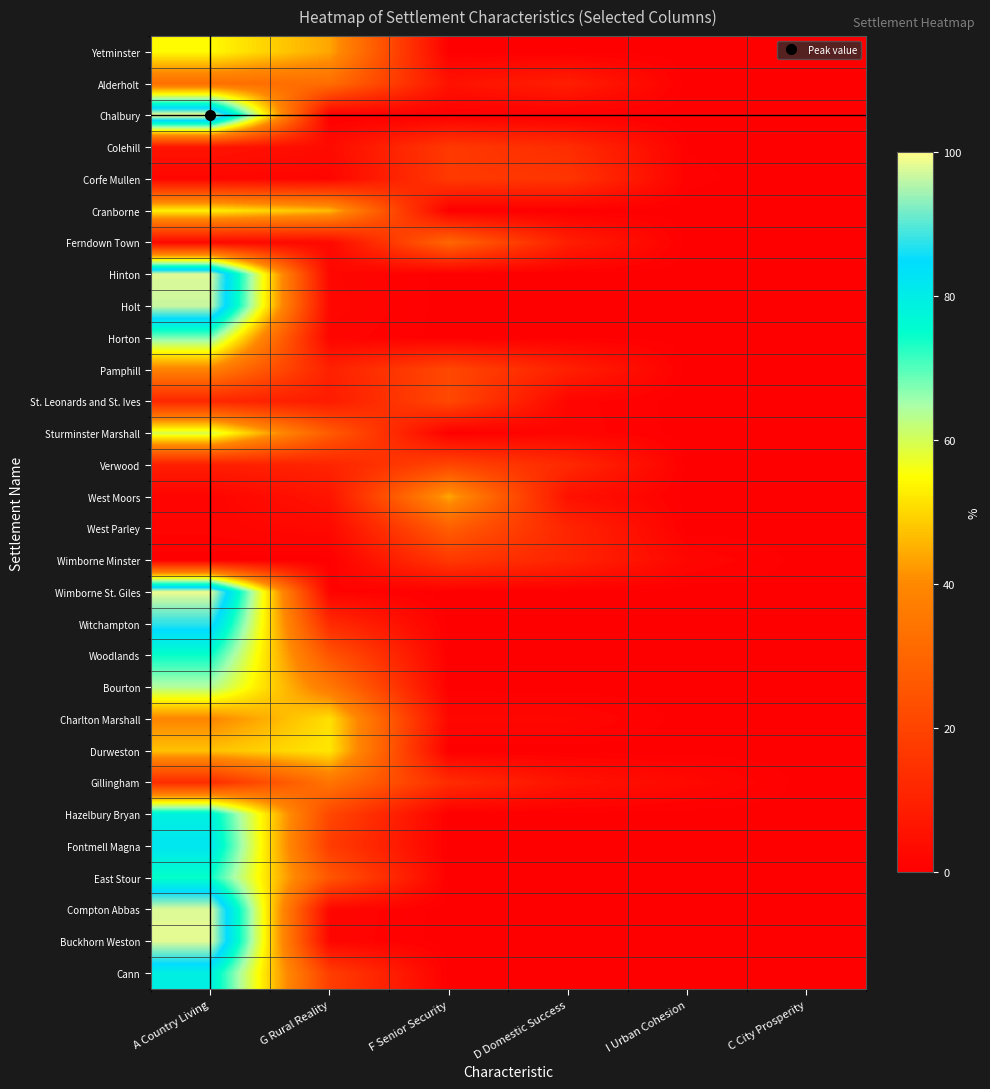

Reading left to right, what are all the values shown in this chart?

Yetminster: A Country Living=54.5	G Rural Reality=43.8	F Senior Security=0.2	D Domestic Success=0.2	I Urban Cohesion=0.0	C City Prosperity=0.0
Alderholt: A Country Living=32.8	G Rural Reality=32.3	F Senior Security=5.4	D Domestic Success=9.0	I Urban Cohesion=0.0	C City Prosperity=0.0
Chalbury: A Country Living=100.0	G Rural Reality=0.0	F Senior Security=0.0	D Domestic Success=0.0	I Urban Cohesion=0.0	C City Prosperity=0.0
Colehill: A Country Living=6.0	G Rural Reality=3.4	F Senior Security=16.9	D Domestic Success=13.3	I Urban Cohesion=0.4	C City Prosperity=0.0
Corfe Mullen: A Country Living=1.9	G Rural Reality=1.7	F Senior Security=16.9	D Domestic Success=15.8	I Urban Cohesion=0.6	C City Prosperity=0.0
Cranborne: A Country Living=53.1	G Rural Reality=46.3	F Senior Security=0.0	D Domestic Success=0.0	I Urban Cohesion=0.0	C City Prosperity=0.0
Ferndown Town: A Country Living=2.5	G Rural Reality=2.8	F Senior Security=30.4	D Domestic Success=9.0	I Urban Cohesion=0.0	C City Prosperity=0.0
Hinton: A Country Living=97.8	G Rural Reality=2.2	F Senior Security=0.0	D Domestic Success=0.0	I Urban Cohesion=0.0	C City Prosperity=0.0
Holt: A Country Living=96.7	G Rural Reality=2.4	F Senior Security=0.0	D Domestic Success=0.2	I Urban Cohesion=0.0	C City Prosperity=0.0
Horton: A Country Living=67.7	G Rural Reality=1.7	F Senior Security=0.0	D Domestic Success=0.3	I Urban Cohesion=0.0	C City Prosperity=0.0
Pamphill: A Country Living=38.6	G Rural Reality=9.8	F Senior Security=21.2	D Domestic Success=9.5	I Urban Cohesion=0.0	C City Prosperity=0.0
St. Leonards and St. Ives: A Country Living=11.6	G Rural Reality=8.1	F Senior Security=21.3	D Domestic Success=1.6	I Urban Cohesion=0.0	C City Prosperity=0.0
Sturminster Marshall: A Country Living=59.6	G Rural Reality=26.9	F Senior Security=0.0	D Domestic Success=1.7	I Urban Cohesion=0.0	C City Prosperity=0.0
Verwood: A Country Living=9.0	G Rural Reality=10.8	F Senior Security=20.5	D Domestic Success=12.2	I Urban Cohesion=0.0	C City Prosperity=0.0
West Moors: A Country Living=1.3	G Rural Reality=6.2	F Senior Security=44.1	D Domestic Success=5.1	I Urban Cohesion=0.0	C City Prosperity=0.0
West Parley: A Country Living=1.5	G Rural Reality=2.8	F Senior Security=27.9	D Domestic Success=10.9	I Urban Cohesion=0.0	C City Prosperity=0.0
Wimborne Minster: A Country Living=0.0	G Rural Reality=0.0	F Senior Security=16.9	D Domestic Success=10.9	I Urban Cohesion=2.0	C City Prosperity=0.1
Wimborne St. Giles: A Country Living=98.8	G Rural Reality=1.2	F Senior Security=0.0	D Domestic Success=0.0	I Urban Cohesion=0.0	C City Prosperity=0.0
Witchampton: A Country Living=87.6	G Rural Reality=12.4	F Senior Security=0.0	D Domestic Success=0.0	I Urban Cohesion=0.0	C City Prosperity=0.0
Woodlands: A Country Living=74.5	G Rural Reality=25.0	F Senior Security=0.0	D Domestic Success=0.0	I Urban Cohesion=0.0	C City Prosperity=0.0
Bourton: A Country Living=63.9	G Rural Reality=35.6	F Senior Security=0.0	D Domestic Success=0.0	I Urban Cohesion=0.0	C City Prosperity=0.0
Charlton Marshall: A Country Living=39.5	G Rural Reality=51.2	F Senior Security=2.3	D Domestic Success=2.2	I Urban Cohesion=0.0	C City Prosperity=0.0
Durweston: A Country Living=47.3	G Rural Reality=52.1	F Senior Security=0.0	D Domestic Success=0.0	I Urban Cohesion=0.0	C City Prosperity=0.0
Gillingham: A Country Living=13.2	G Rural Reality=34.4	F Senior Security=13.0	D Domestic Success=5.7	I Urban Cohesion=2.7	C City Prosperity=0.0
Hazelbury Bryan: A Country Living=79.0	G Rural Reality=21.0	F Senior Security=0.0	D Domestic Success=0.0	I Urban Cohesion=0.0	C City Prosperity=0.0
Fontmell Magna: A Country Living=82.1	G Rural Reality=17.9	F Senior Security=0.0	D Domestic Success=0.0	I Urban Cohesion=0.0	C City Prosperity=0.0
East Stour: A Country Living=74.5	G Rural Reality=25.5	F Senior Security=0.0	D Domestic Success=0.0	I Urban Cohesion=0.0	C City Prosperity=0.0
Compton Abbas: A Country Living=98.0	G Rural Reality=2.0	F Senior Security=0.0	D Domestic Success=0.0	I Urban Cohesion=0.0	C City Prosperity=0.0
Buckhorn Weston: A Country Living=98.2	G Rural Reality=1.8	F Senior Security=0.0	D Domestic Success=0.0	I Urban Cohesion=0.0	C City Prosperity=0.0
Cann: A Country Living=79.6	G Rural Reality=18.3	F Senior Security=0.0	D Domestic Success=0.0	I Urban Cohesion=0.0	C City Prosperity=0.0